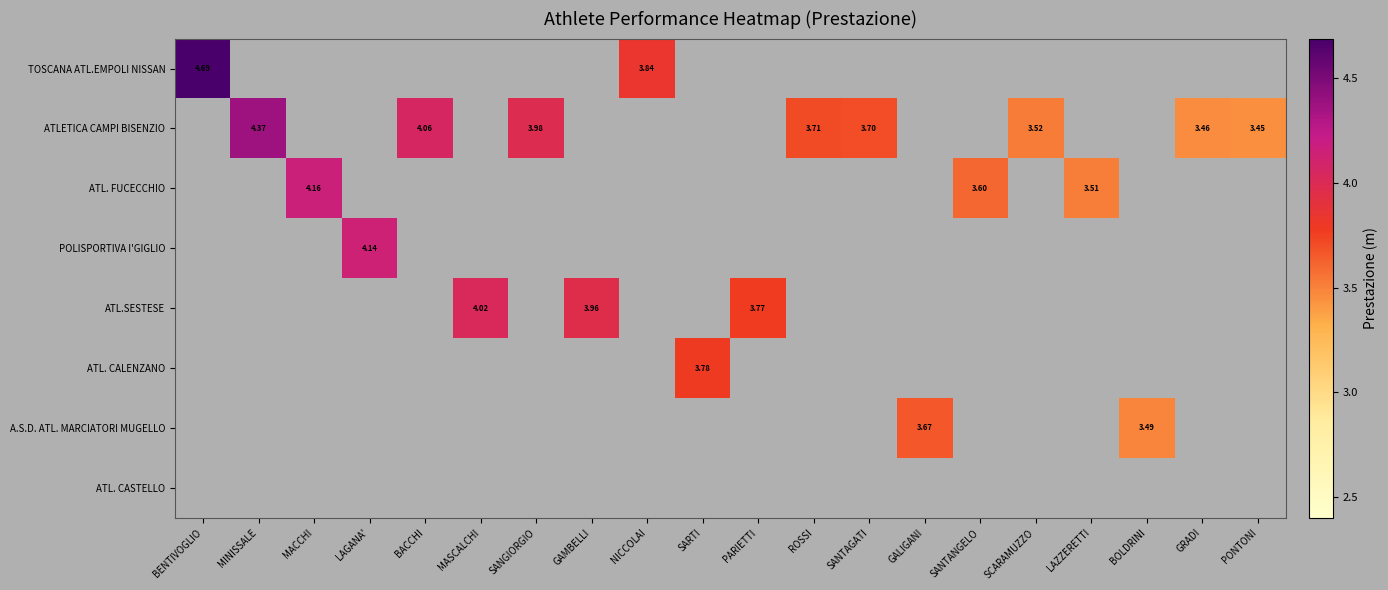

At which category does the chart reach its minimum across all series?

PONTONI